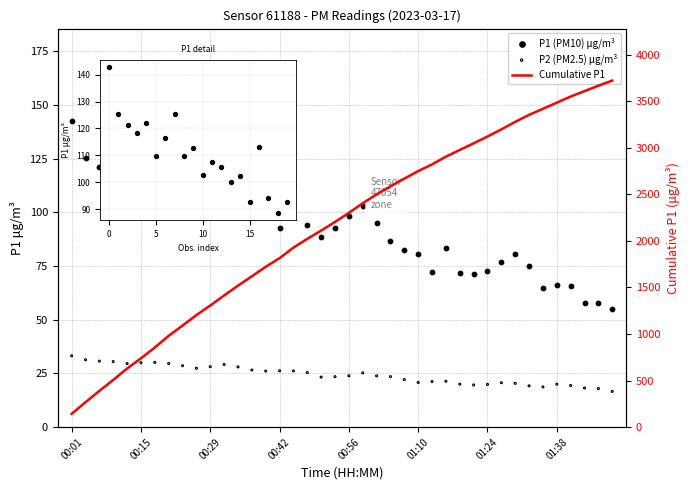

Is the value of P1 (PM10) at 00:51 greater than the value of P2 (PM2.5) at 01:02?

Yes